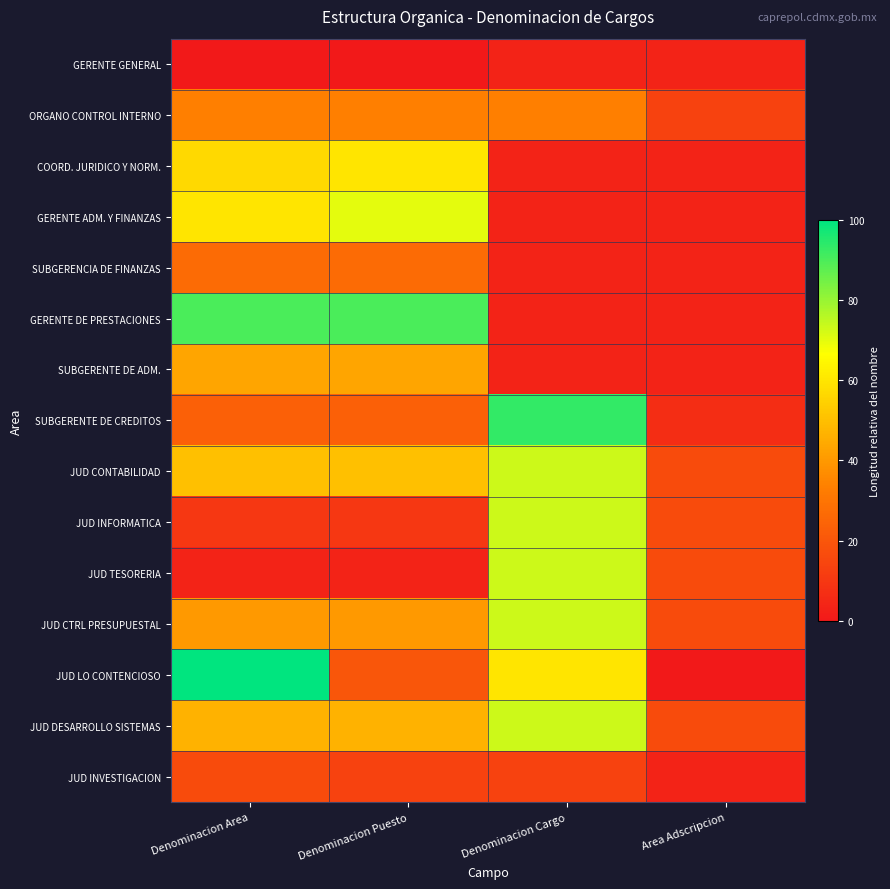

What is the spread (max minus min) of values at Area Adscripcion?

16.7